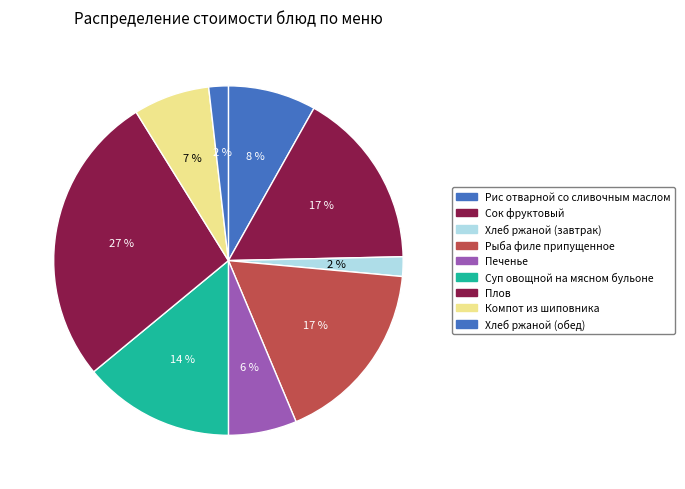

What is the smallest slice in the pie chart?

Хлеб ржаной (завтрак)